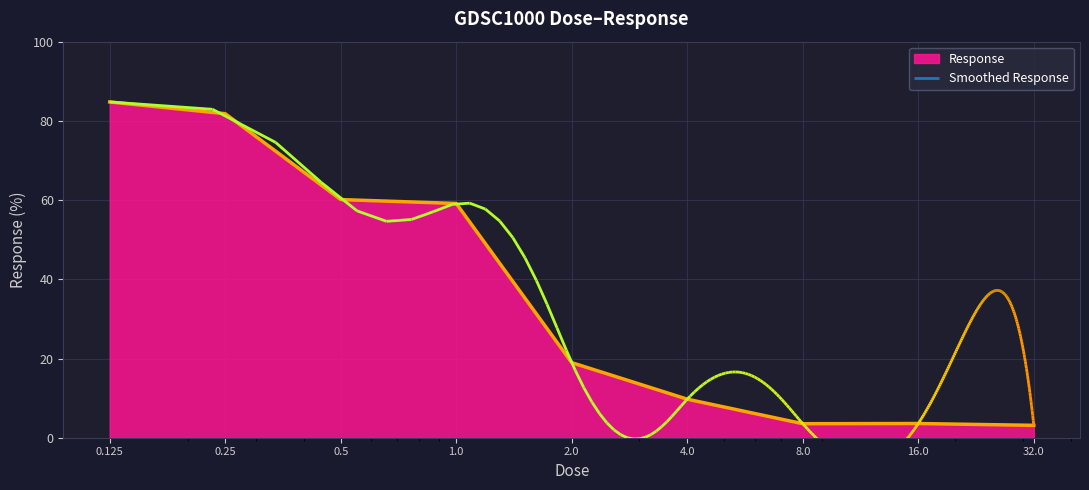

The value at 16.0 is 3.6. True or false?

True